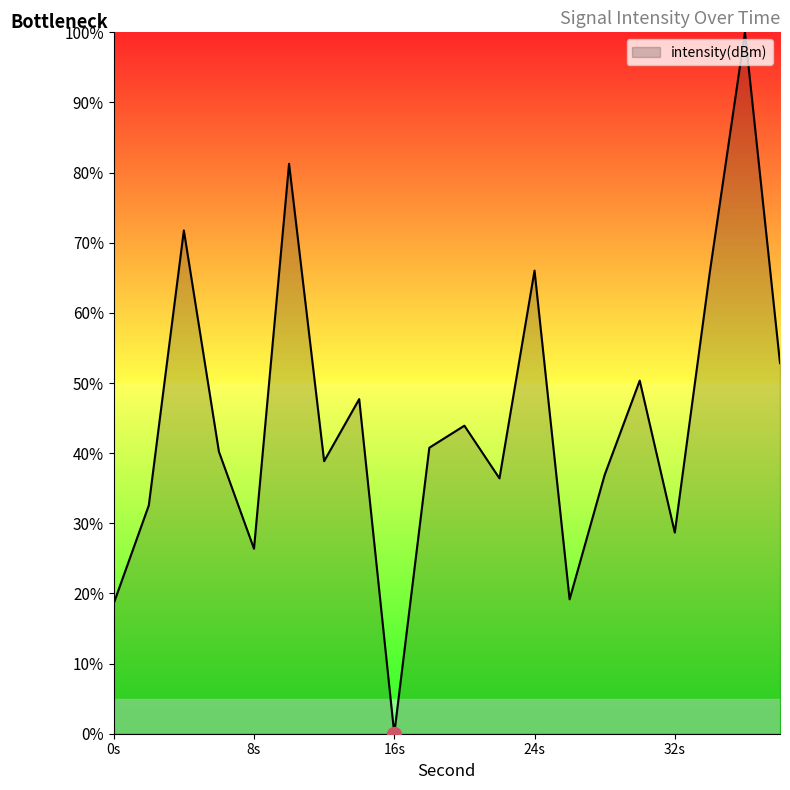

What is the difference between the maximum and minimum values?

100.0